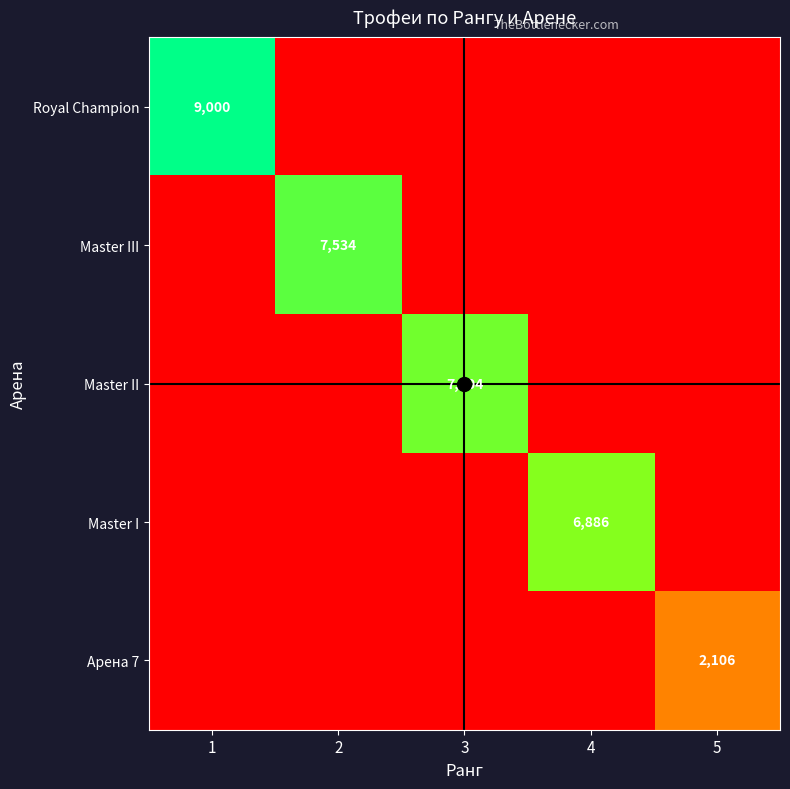

The Арена 7 series shows 2106 at 5. True or false?

True